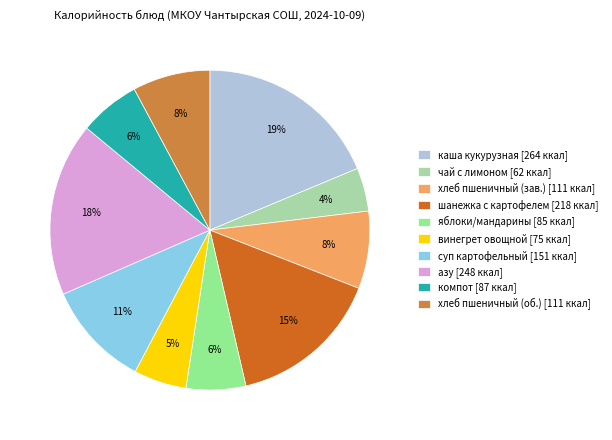

To the nearest percent, what is the average slice percentage?

10%